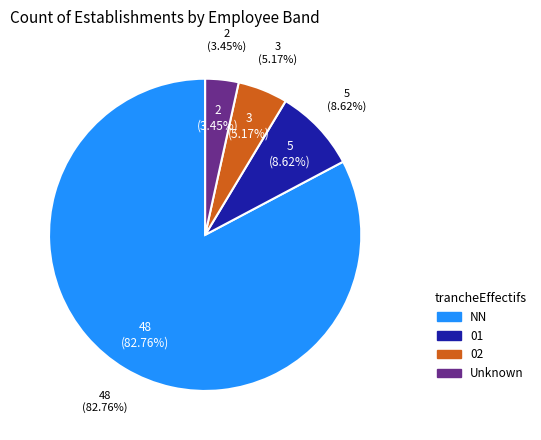

Combined, do  and 02 account for over 50%?

No